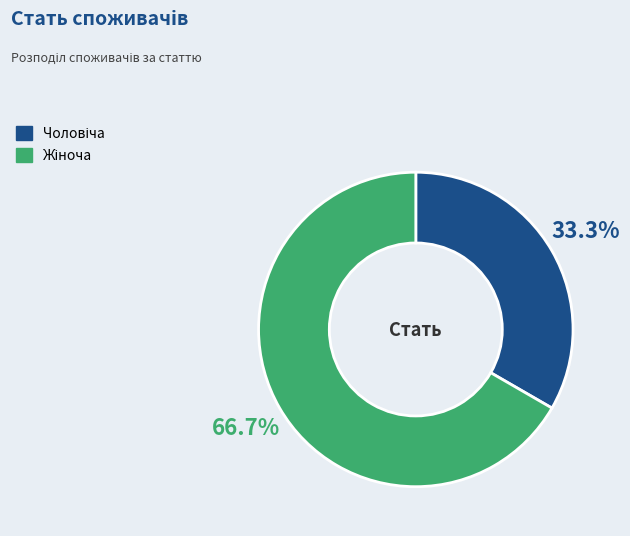

Is there a majority slice in this chart?

Yes